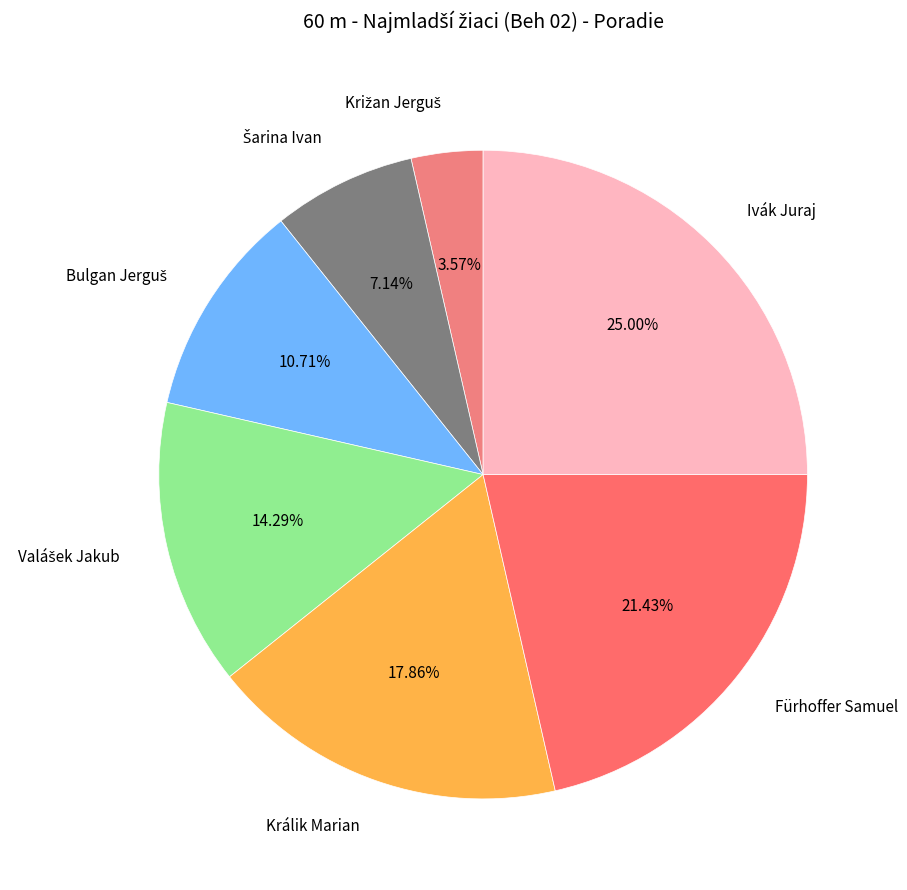

Which slice is the largest?

Ivák Juraj